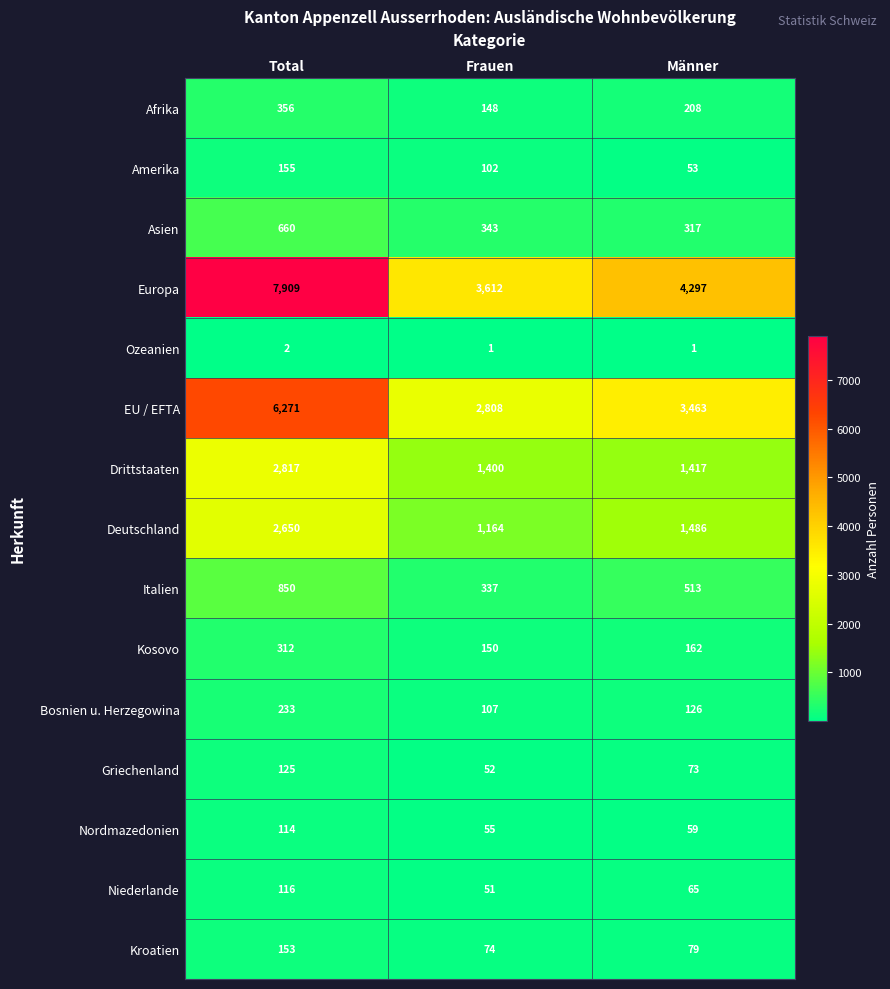

What is the approximate value of Europa at Total, to the nearest 50?

7900